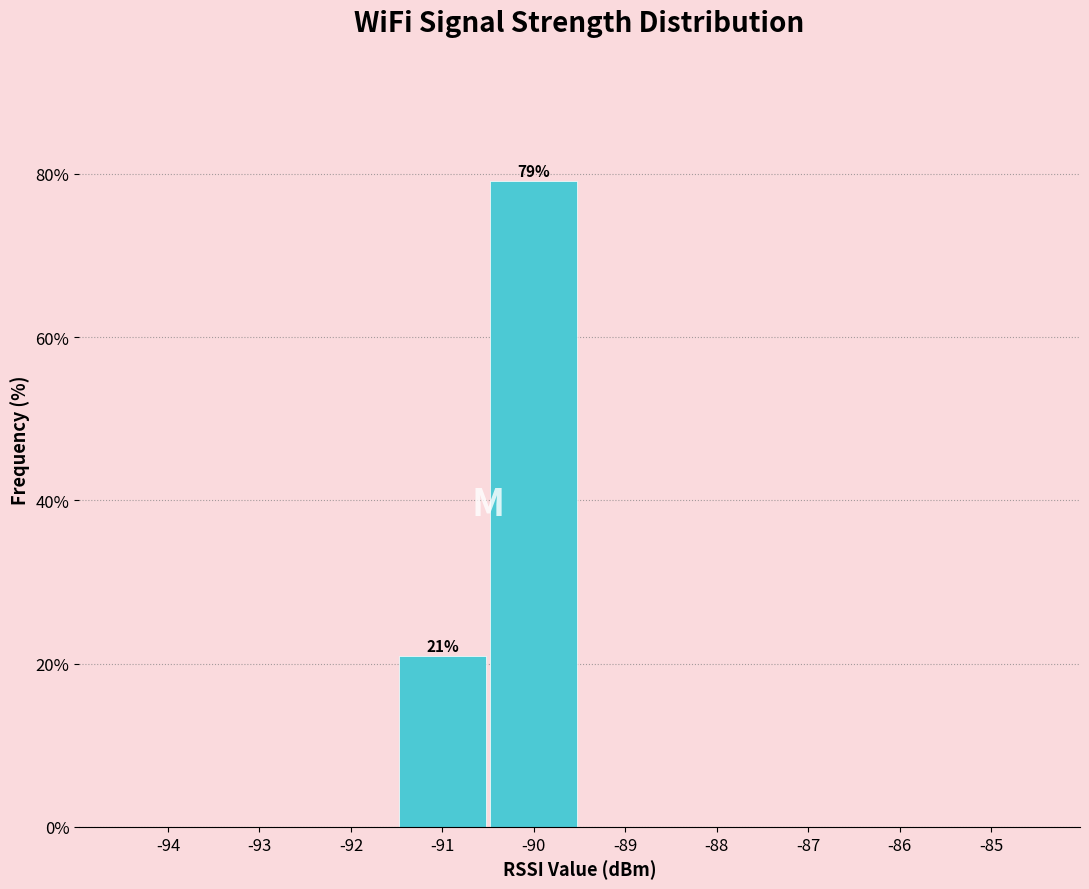

Reading left to right, list all the values displayed in this chart.

-94=0.0	-93=0.0	-92=0.0	-91=20.9	-90=79.1	-89=0.0	-88=0.0	-87=0.0	-86=0.0	-85=0.0